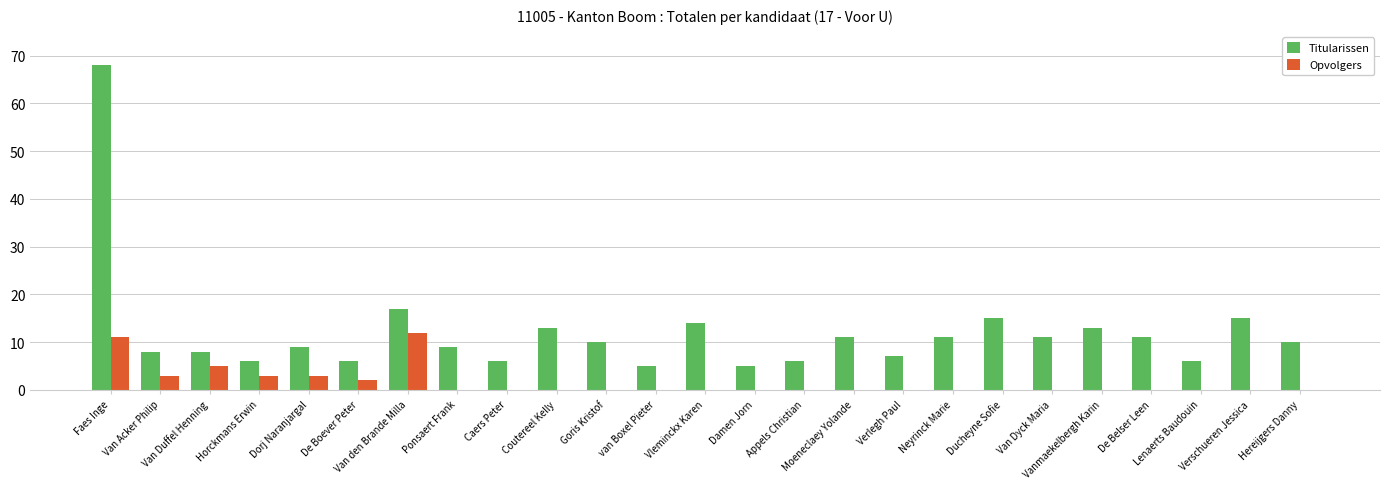

Does the chart contain stacked bars?

No